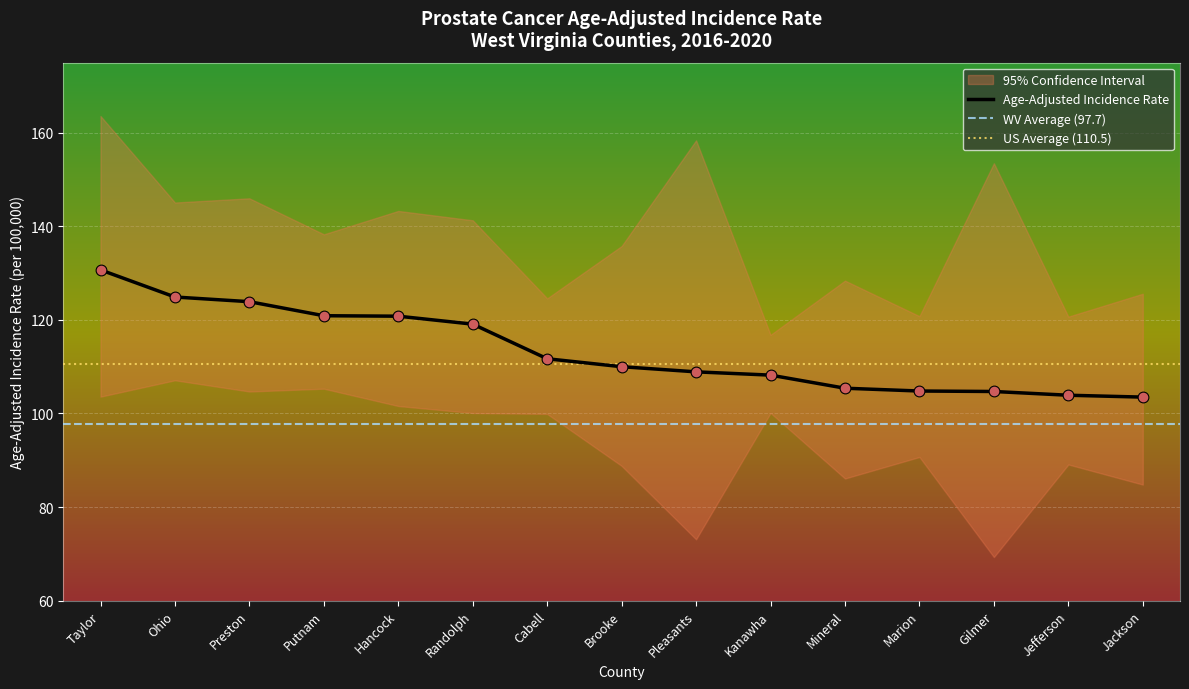

Which series reaches the maximum Y coordinate?

Upper 95% CI